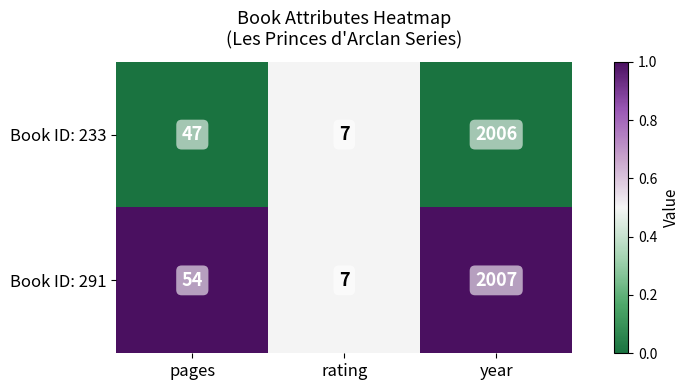

Between pages and year, which series saw the biggest shift?

Book ID: 233